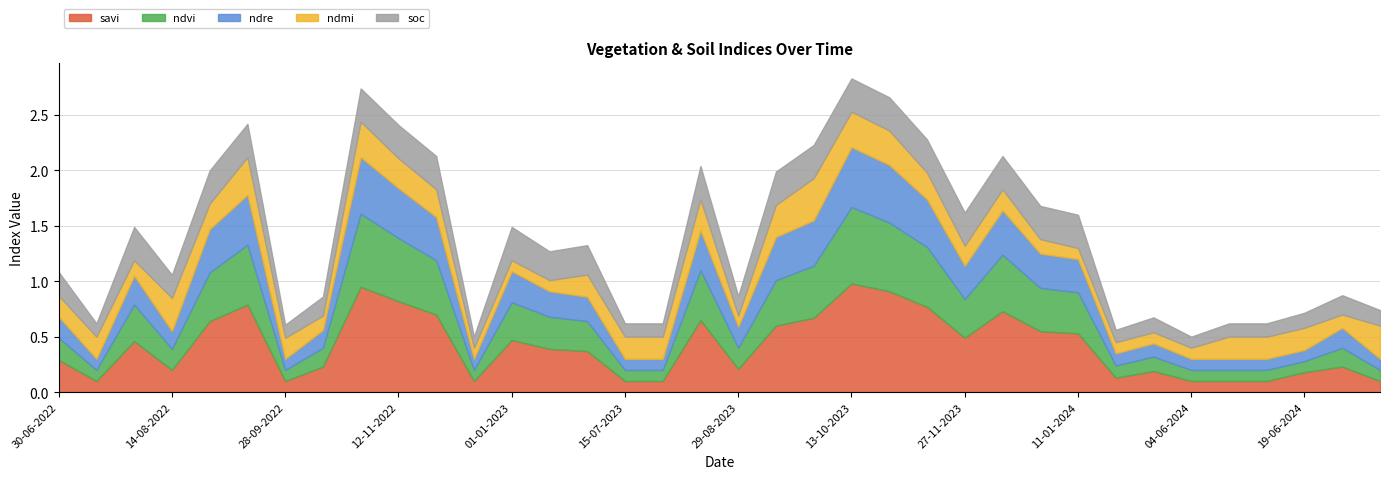

List the labels in order of ndre value, smallest first.

15-07-2022, 28-09-2022, 12-12-2022, 15-07-2023, 30-07-2023, 04-06-2024, 09-06-2024, 14-06-2024, 19-06-2024, 14-07-2024, 25-05-2024, 30-05-2024, 14-08-2022, 13-10-2022, 24-06-2024, 30-06-2022, 29-08-2023, 30-06-2023, 11-01-2023, 30-07-2022, 01-01-2023, 27-11-2023, 11-01-2024, 01-01-2024, 14-08-2023, 29-08-2022, 27-11-2022, 13-09-2023, 12-12-2023, 28-09-2023, 12-11-2023, 13-09-2022, 12-11-2022, 28-10-2022, 28-10-2023, 13-10-2023